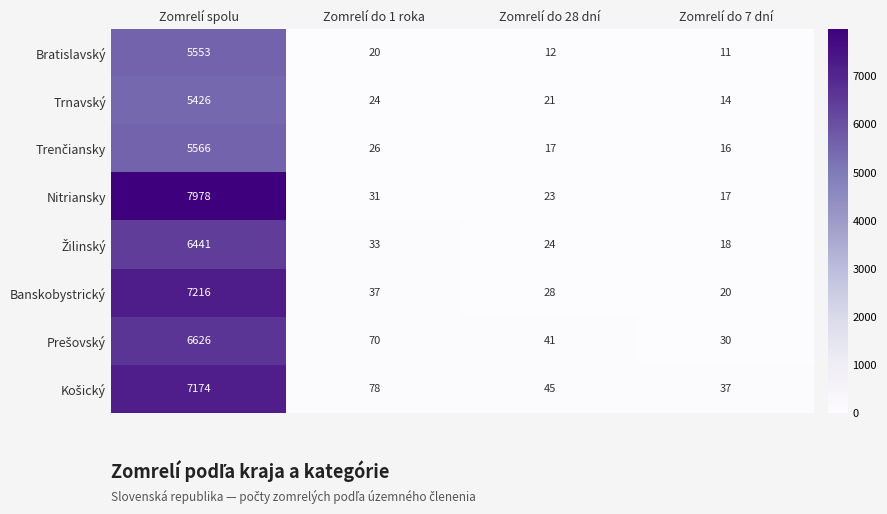

At which category is the sum across all series the highest?

Zomrelí spolu